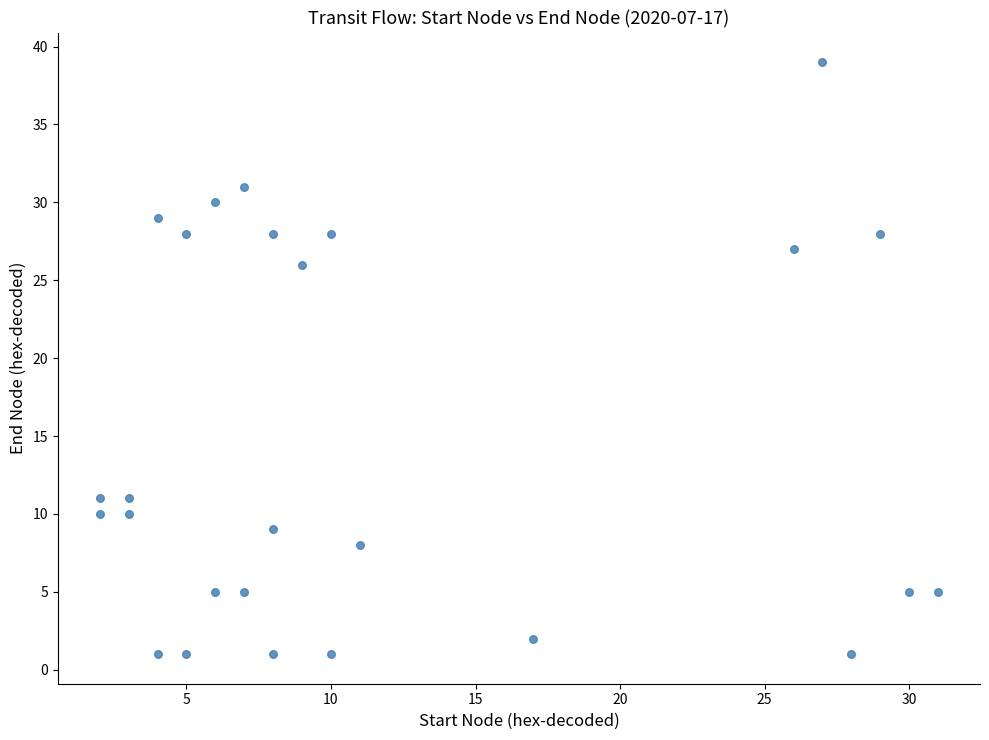

What Y value in the scatter plot is closest to 20?

26